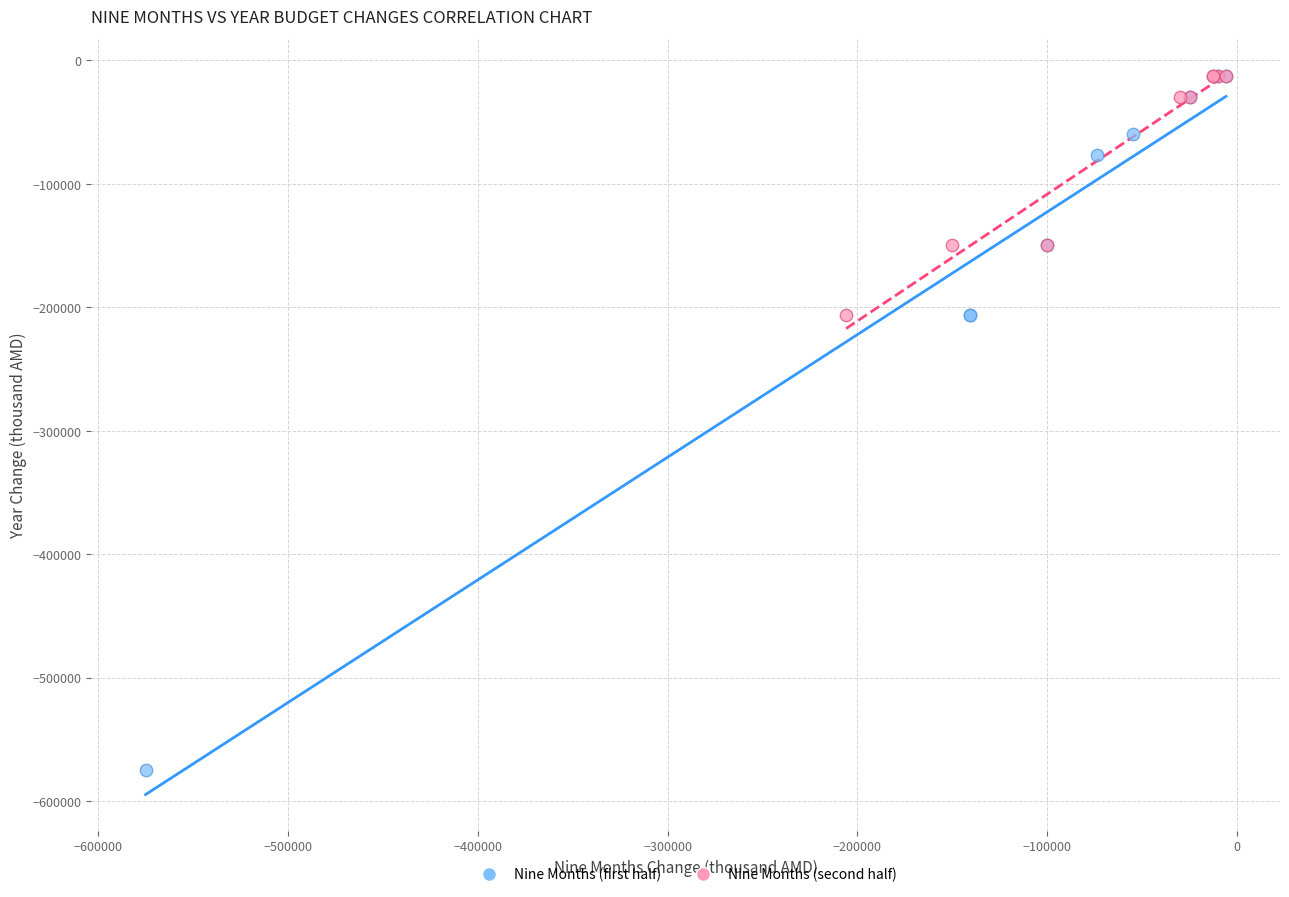

Which series has the widest spread of Y values?

Nine Months (first half)